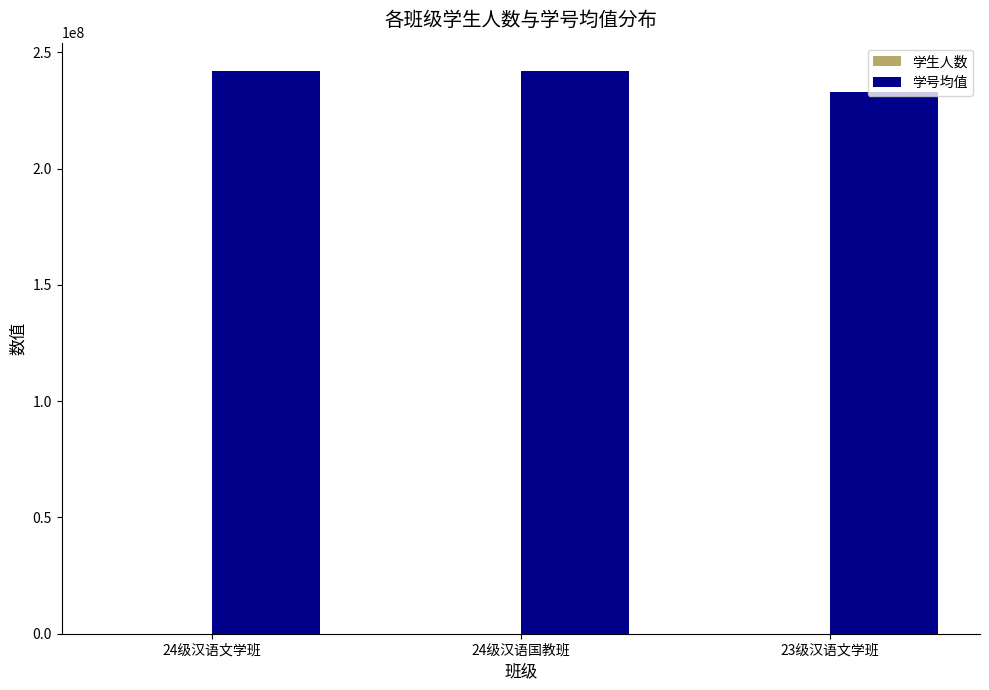

What is the highest value of the 学号均值 series?

242100248